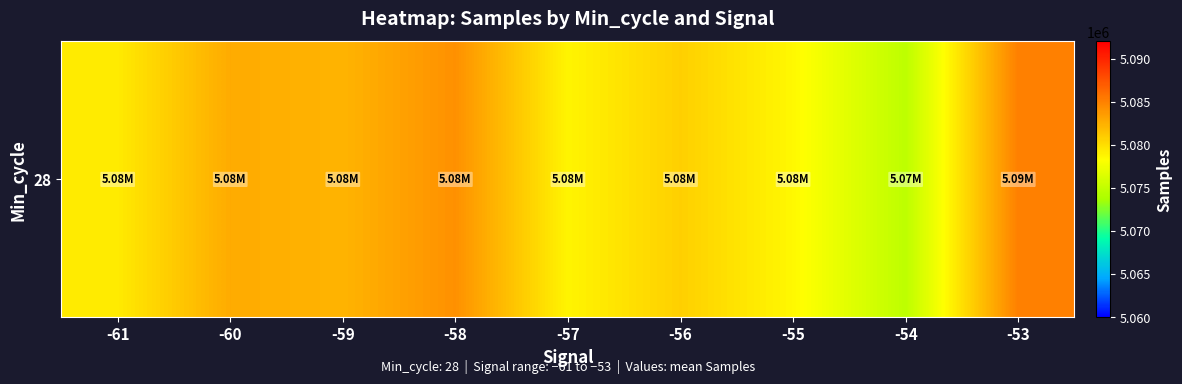

At which label does the data first exceed 5080776?

-60